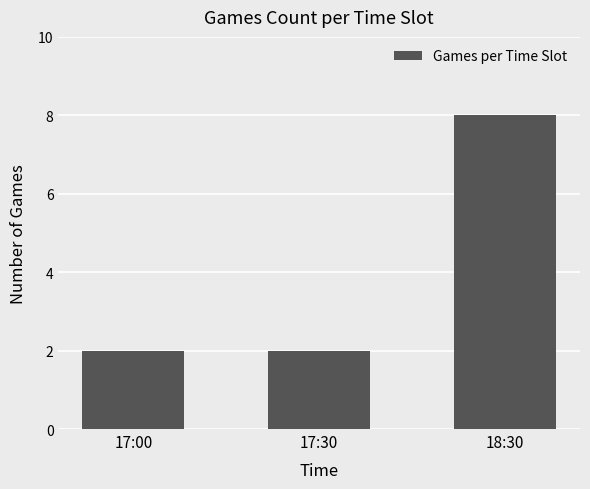

What is the smallest value displayed?

2